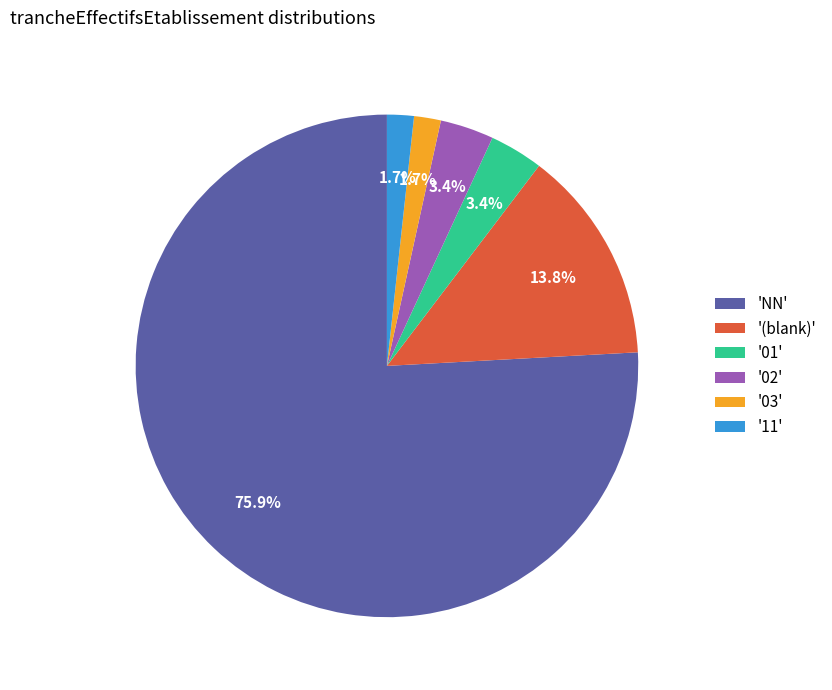

How much of the chart is everything except '01'?

96.6%